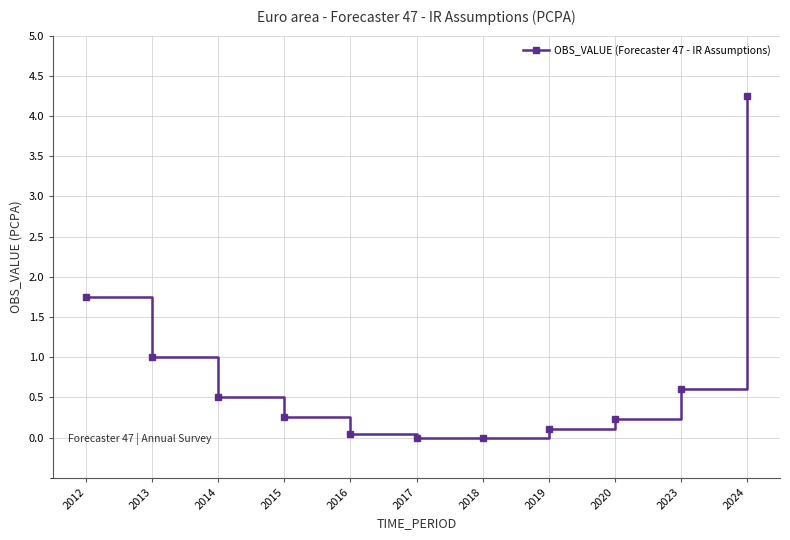

Is it true that the value at 2018 is 0.0?

True